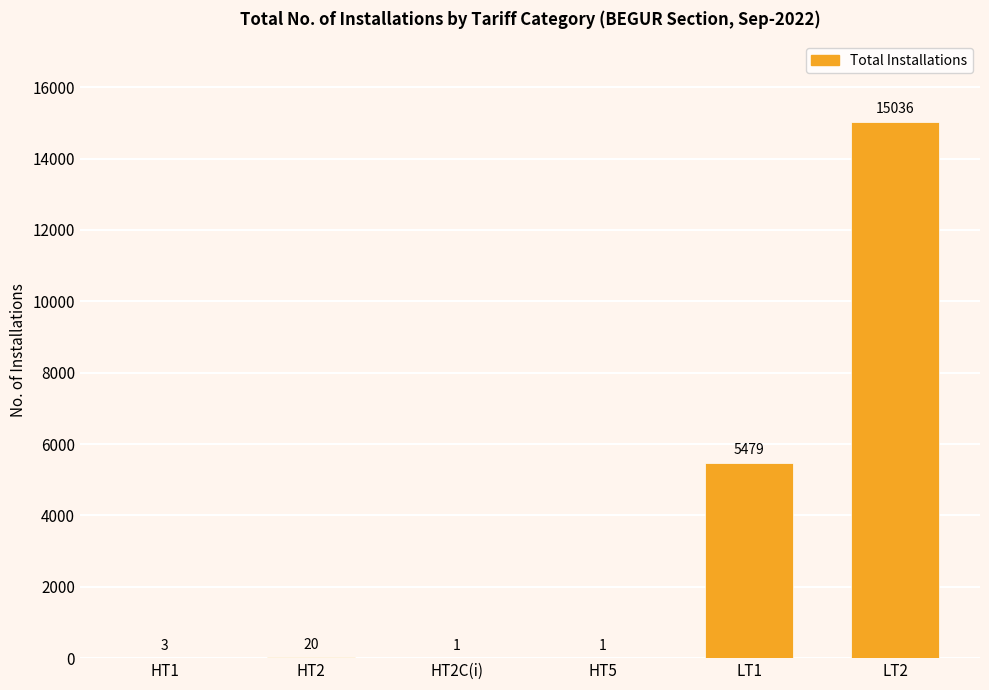

What is the sum of all values?

20540